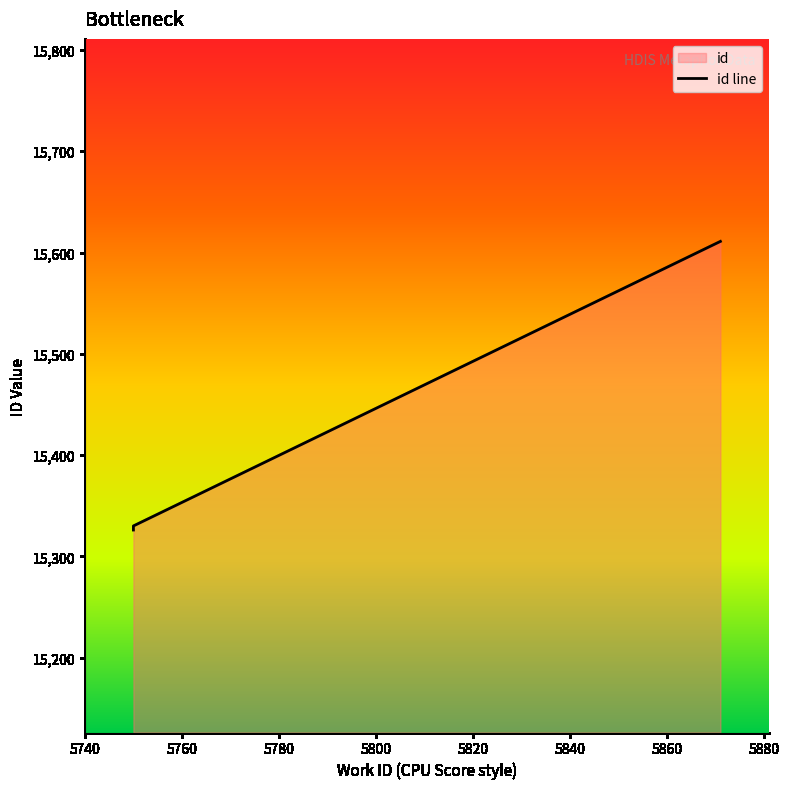

Does the chart display data point markers on the line(s)?

No